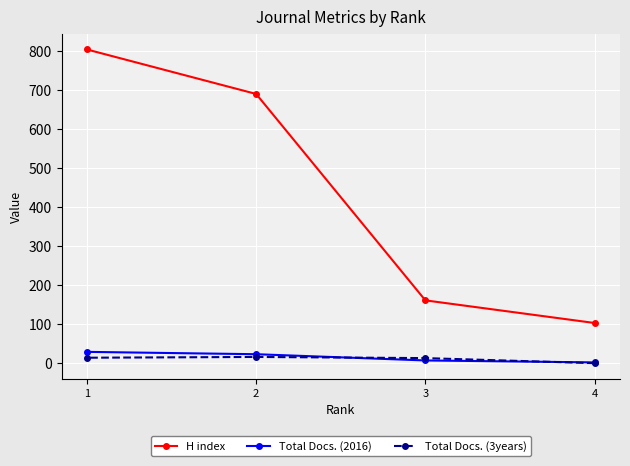

Is it true that H index equals 1052 at 2?

False